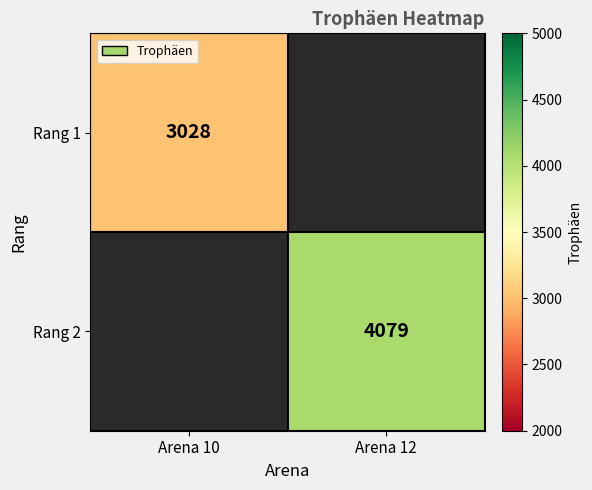

Is the value of Rang 1 at Arena 10 greater than the value of Rang 2 at Arena 12?

No